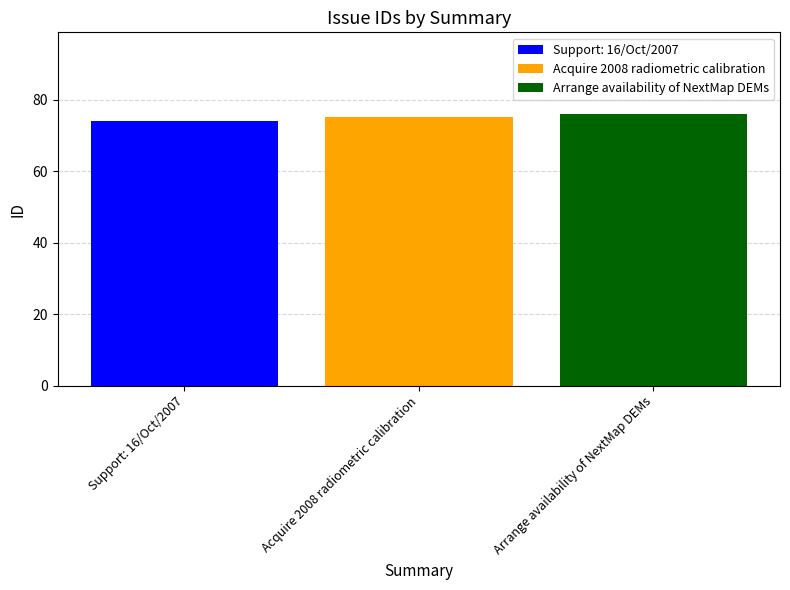

Does the chart contain any negative values?

No